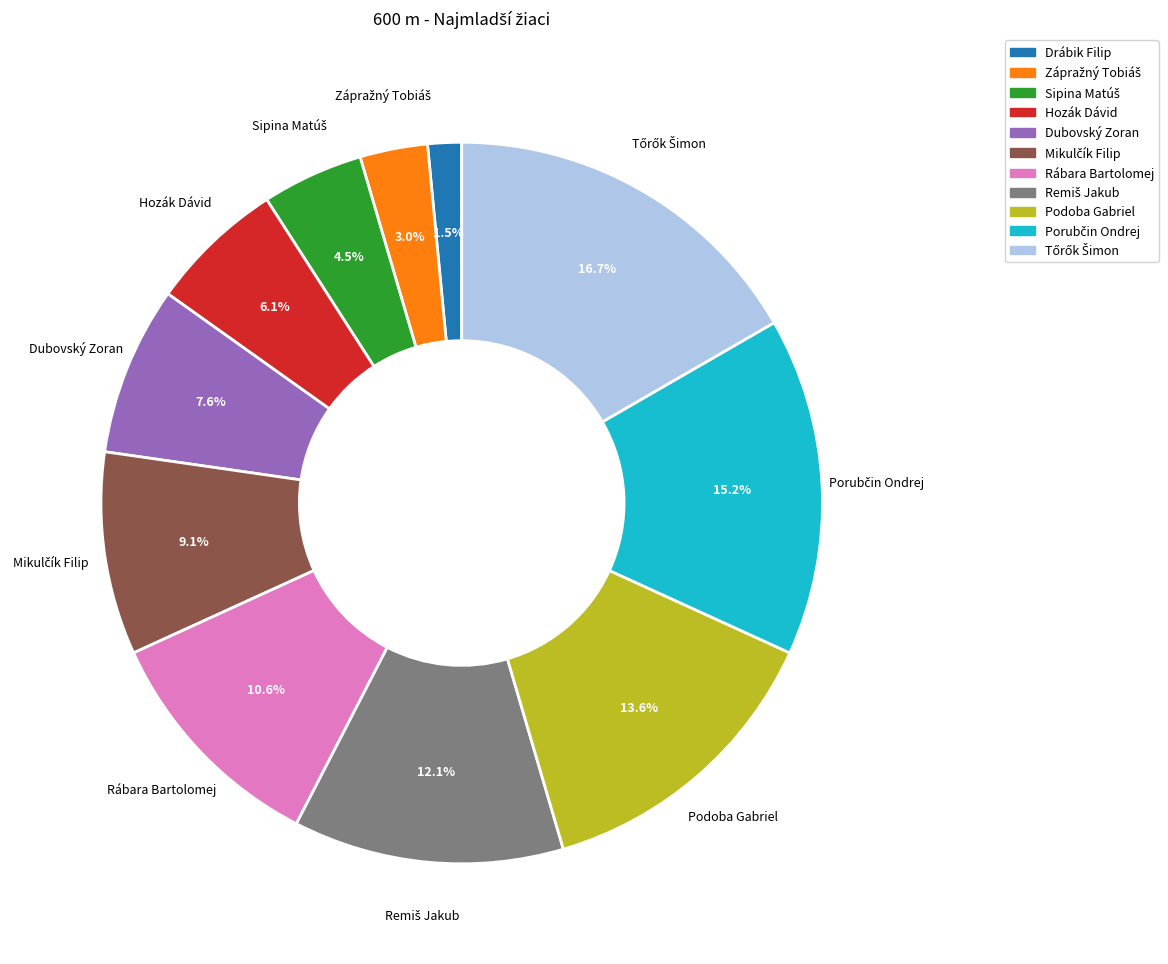

Is there a majority slice in this chart?

No